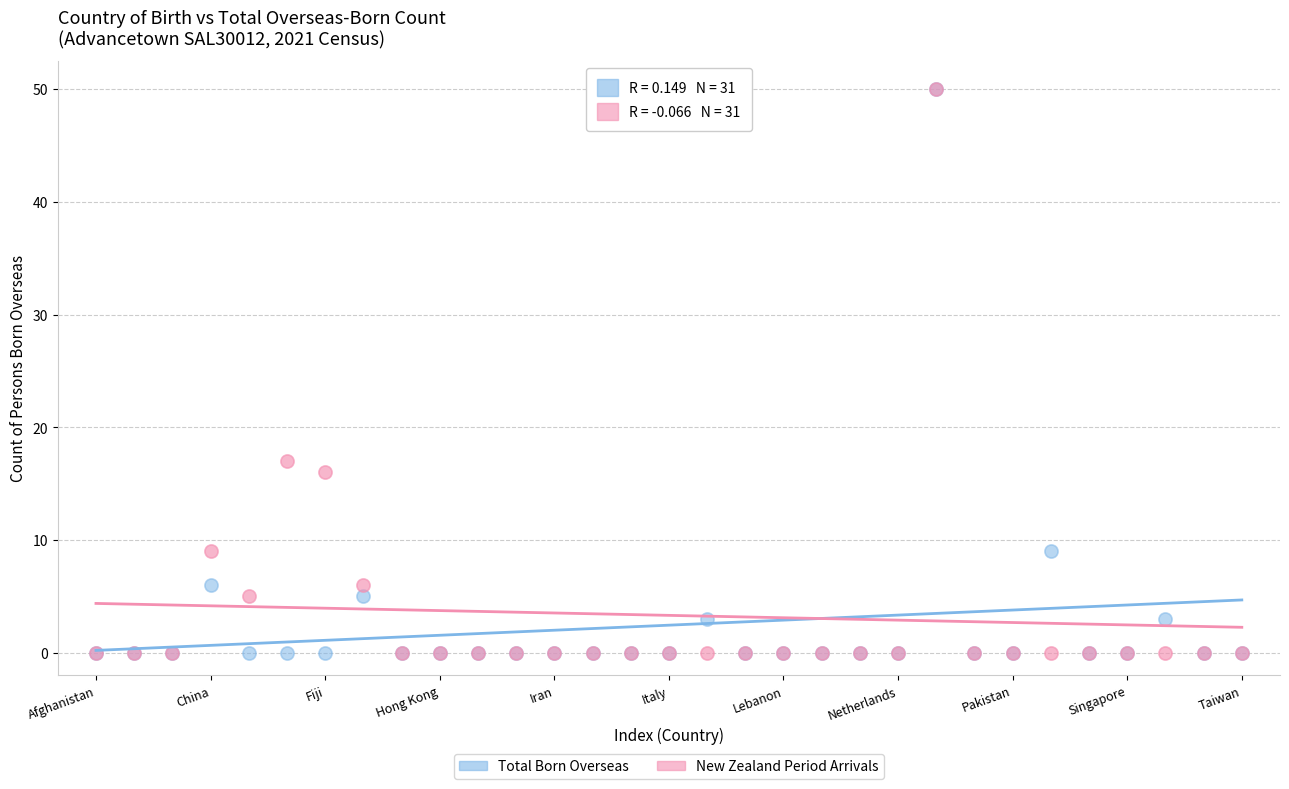

In the Total Born Overseas series, what Y value is closest to 25?

9